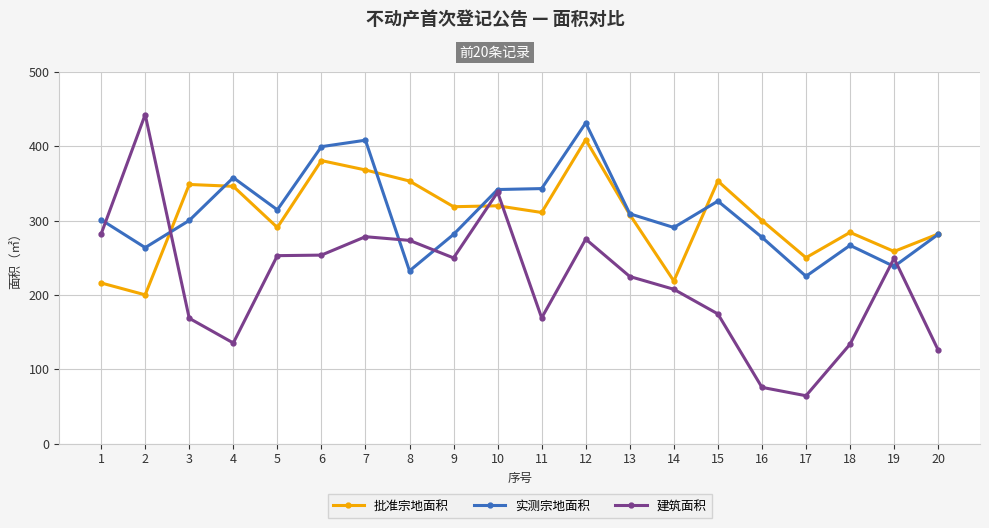

Where is the first local maximum for 实测宗地面积?

4